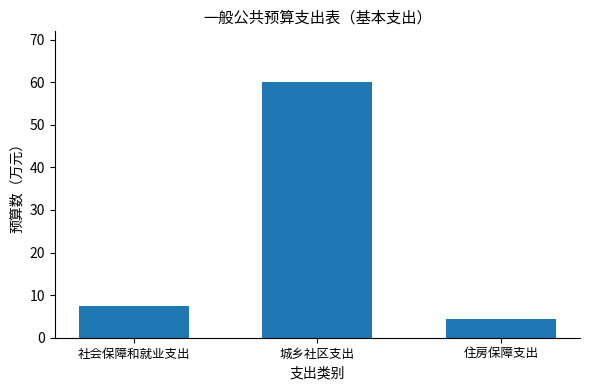

What is the change in value from 社会保障和就业支出 to 城乡社区支出?

+52.6